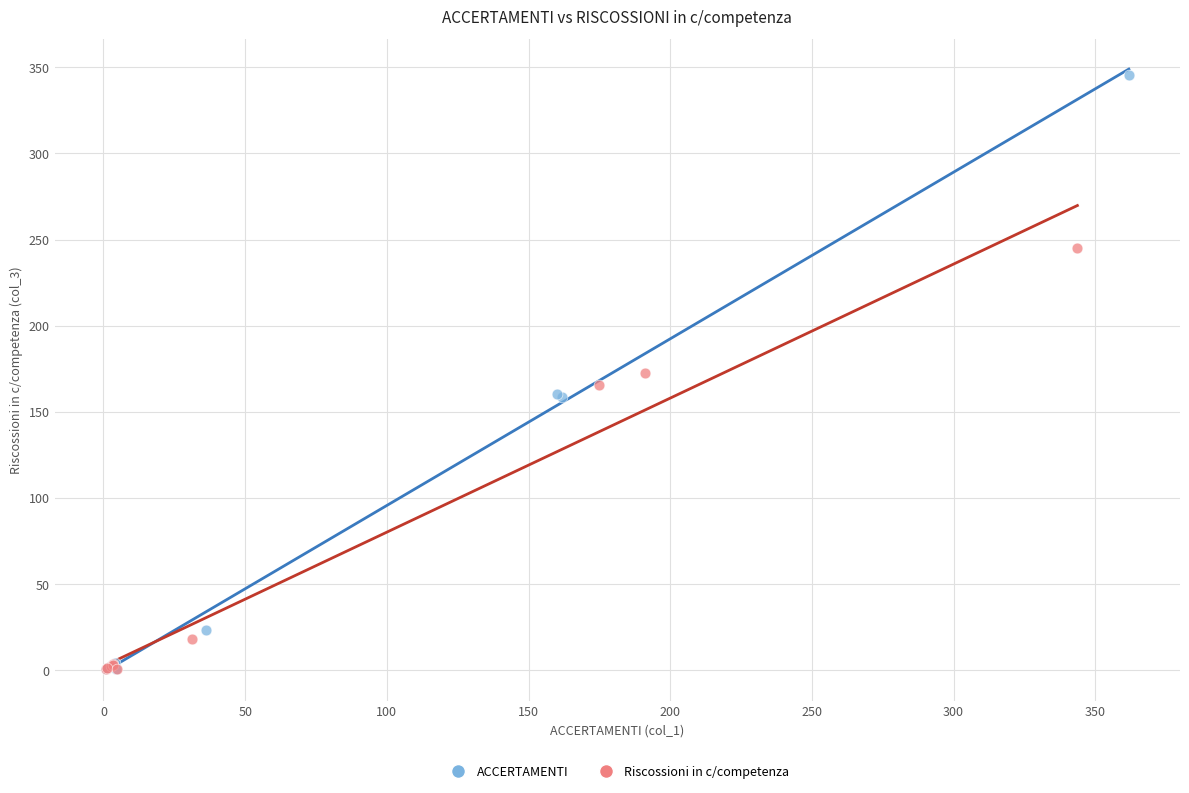

Which series reaches the maximum Y coordinate?

ACCERTAMENTI